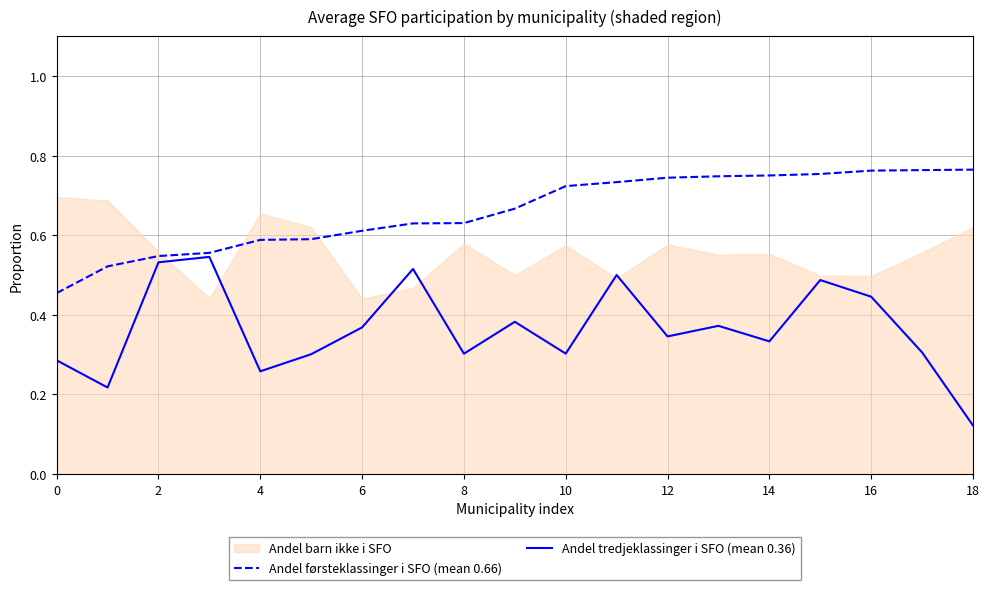

True or false: Andel tredjeklassinger i SFO (mean 0.36) has a value of 0.3 at 8.

True